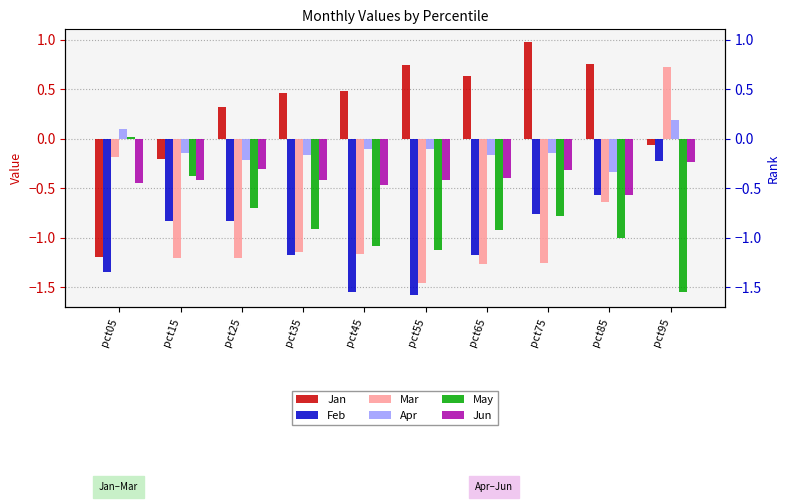

Between pct75 and pct85, which series saw the biggest shift?

Mar